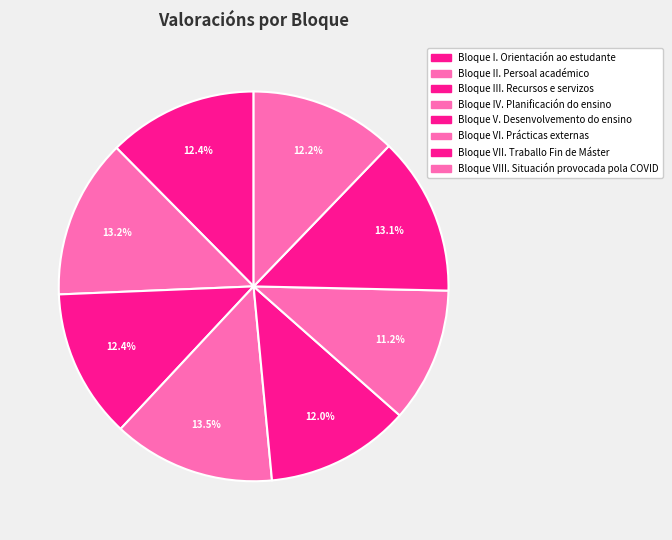

True or false: Bloque VIII. Situación provocada pola COVID accounts for 12% of the total.

True